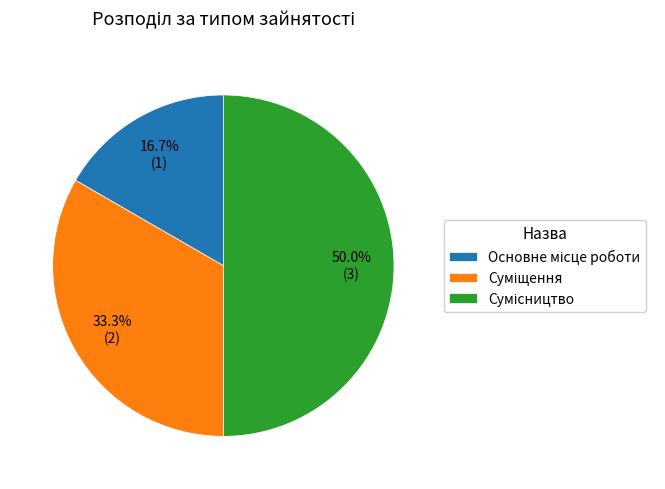

What is the ratio of the value at Сумісництво to the value at Основне місце роботи?

3.0